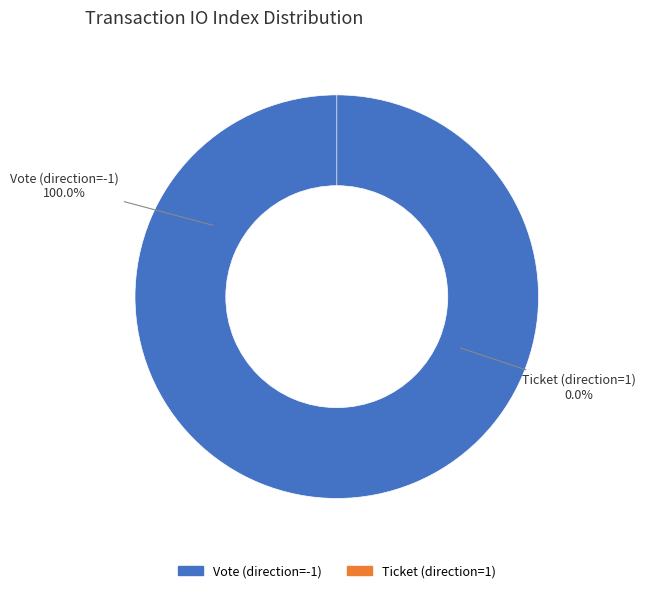

What is the majority slice?

Vote (direction=-1)